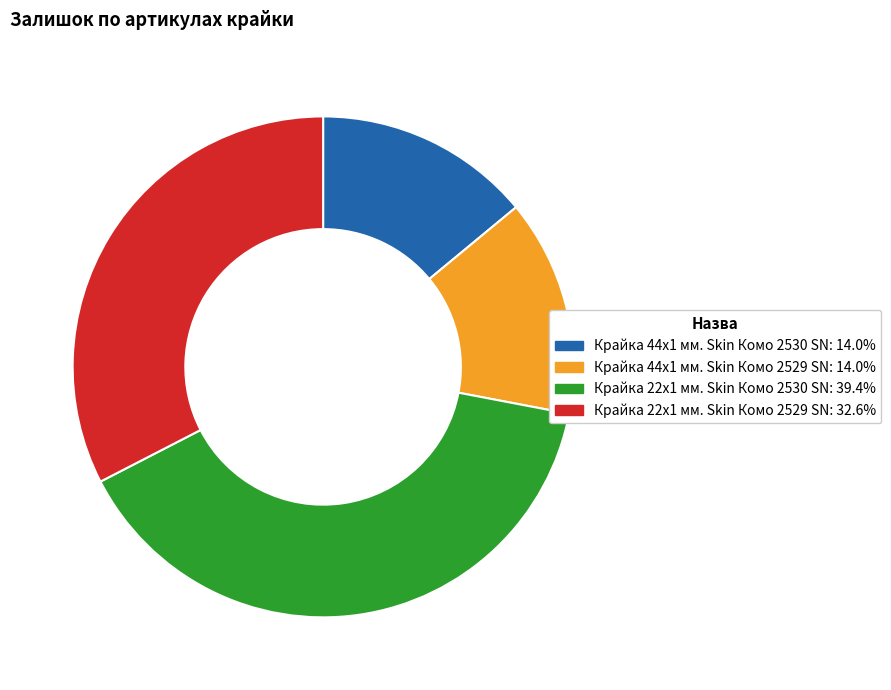

Which category has the biggest portion of the pie?

Крайка 22x1 мм. Skin Комо 2530 SN